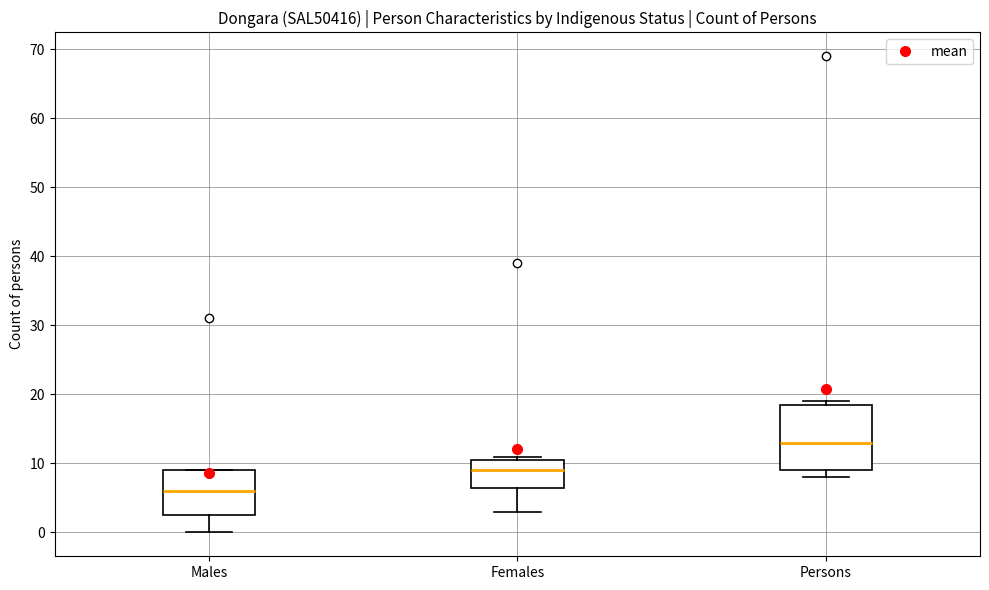

Reading left to right, transcribe this box plot: for each box, give where its median line is, the range the box spans, and where its two whiskers end, as read against the y-axis. The values are not printed on the chart, so give them approximately, as read against the axis.

Males: median 6, box 3 to 9, whiskers 0 to 9
Females: median 9, box 7 to 11, whiskers 3 to 11 (just above the box's upper edge)
Persons: median 13, box 9 to 19, whiskers 8 to 19 (just above the box's upper edge)